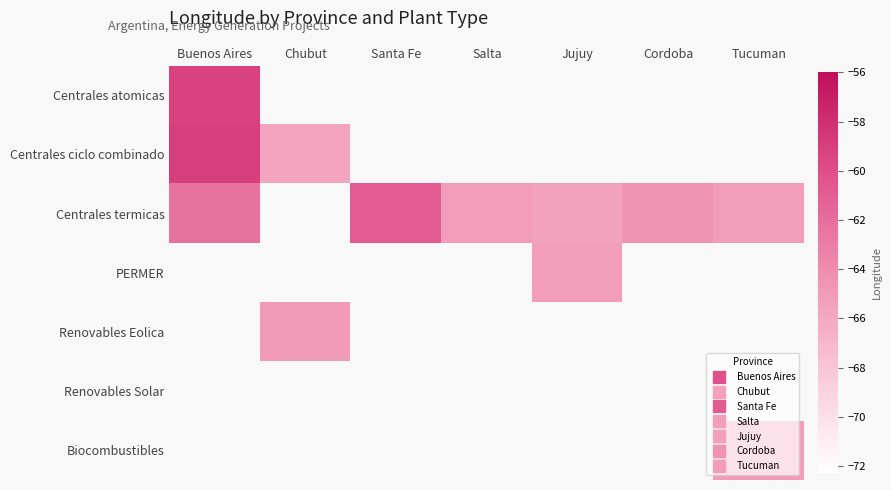

Which category has the lowest value across all series?

Chubut